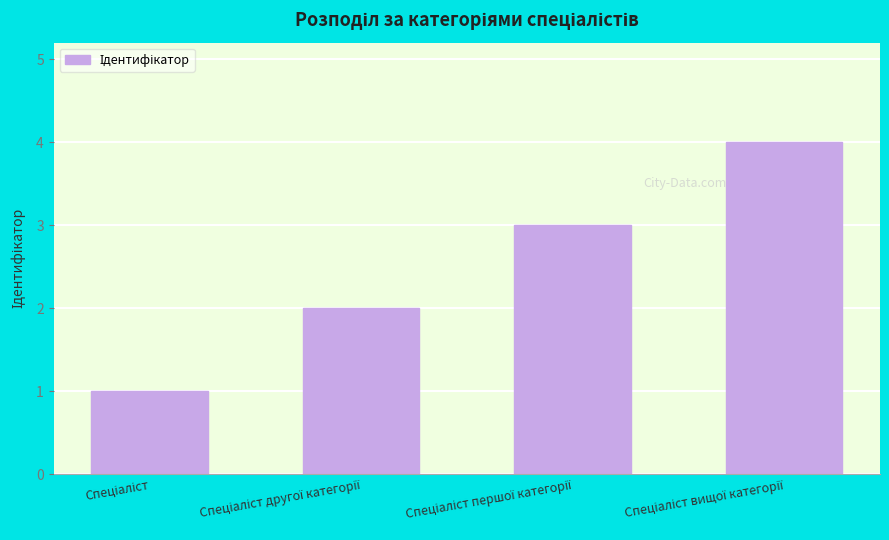

What is the sum of all values?

10